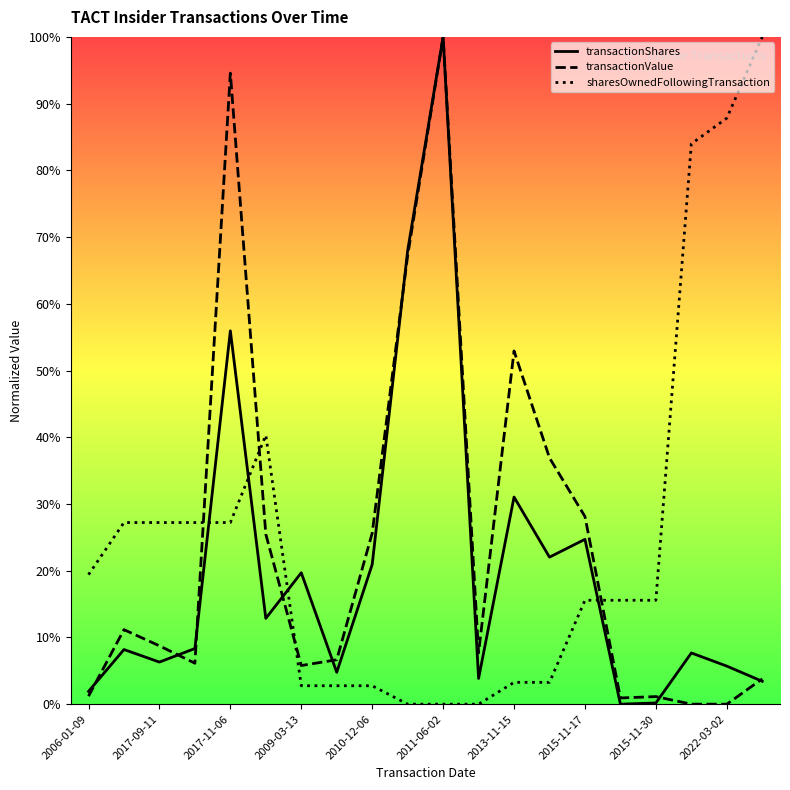

What is the difference between the maximum and minimum values in the transactionShares series?

100.0